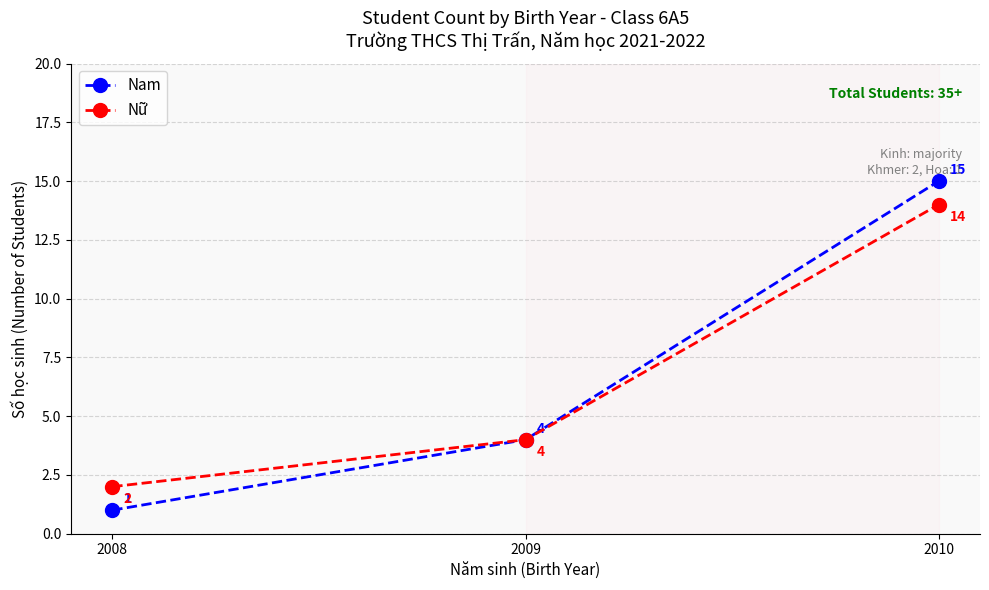

What is the difference between the maximum and second lowest values in the Nam series?

11